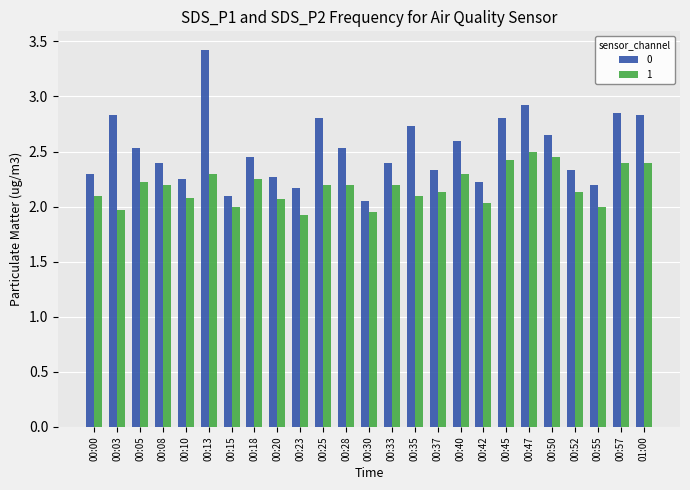

What is the difference between the 1 values at 00:25 and 00:10?

0.1